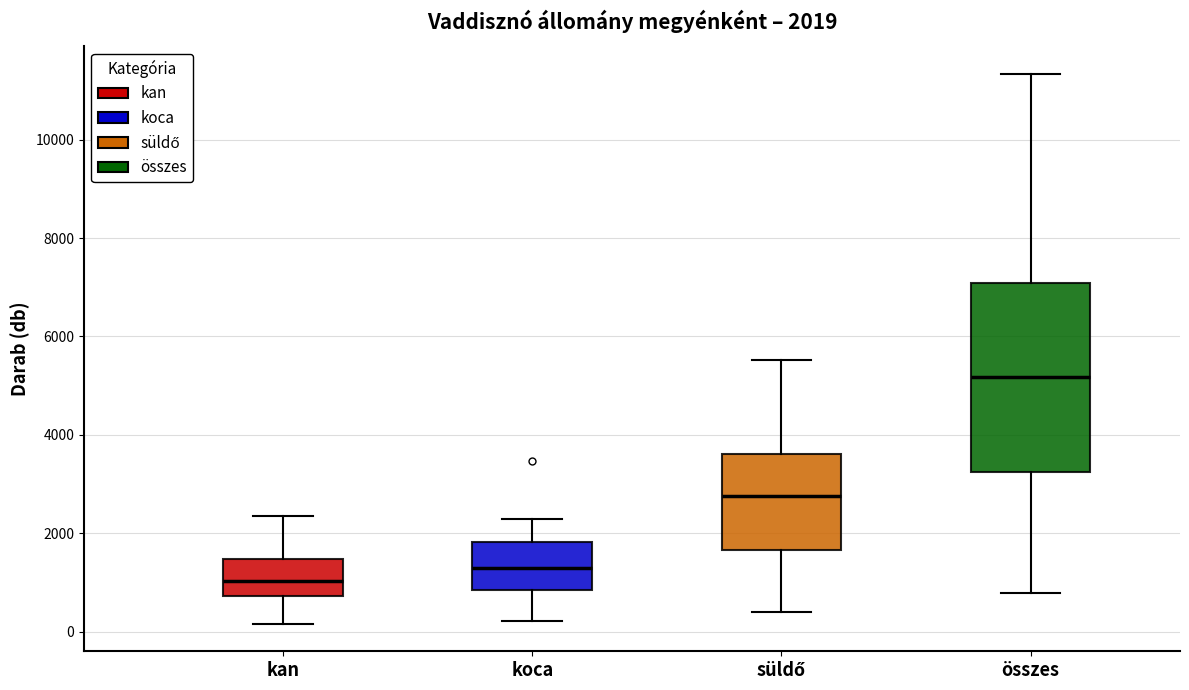

Which box is the tallest, from its lower edge to its upper edge?

összes